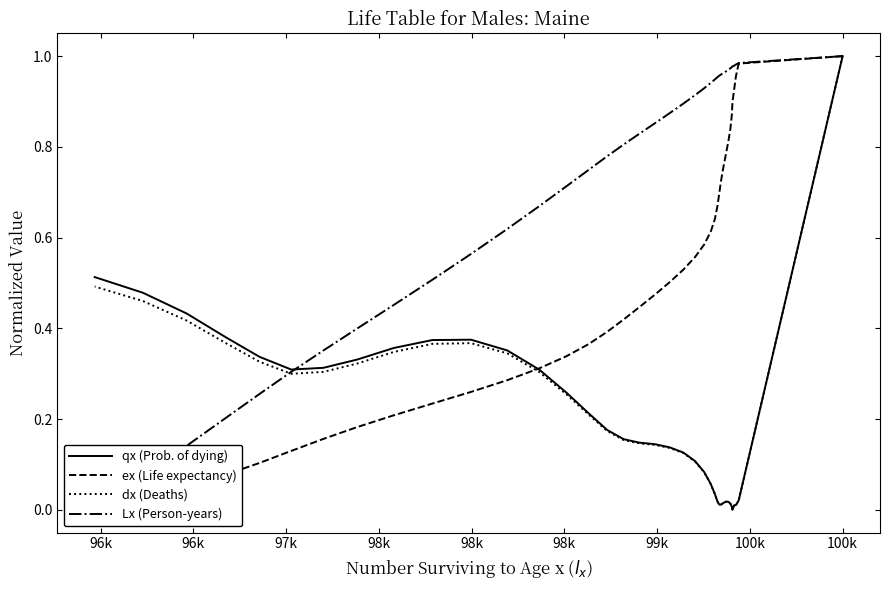

Rank the series by their maximum value, from lowest to highest.

qx (Prob. of dying), ex (Life expectancy), dx (Deaths), Lx (Person-years)